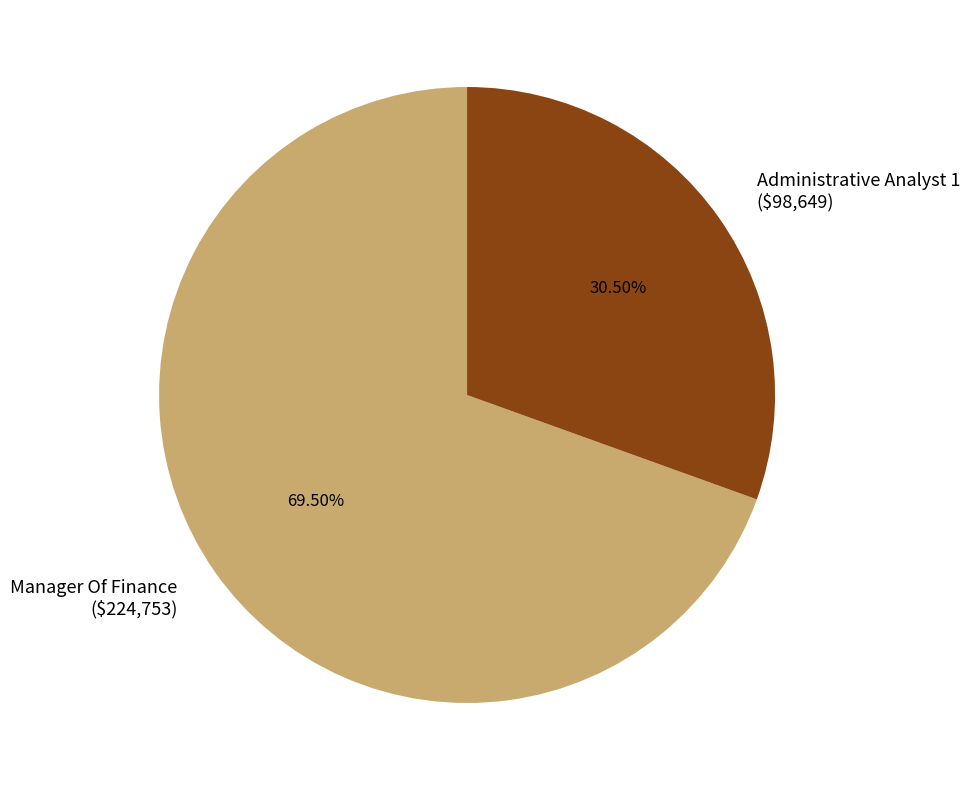

What percentage is NOT represented by Manager Of Finance?

30.5%